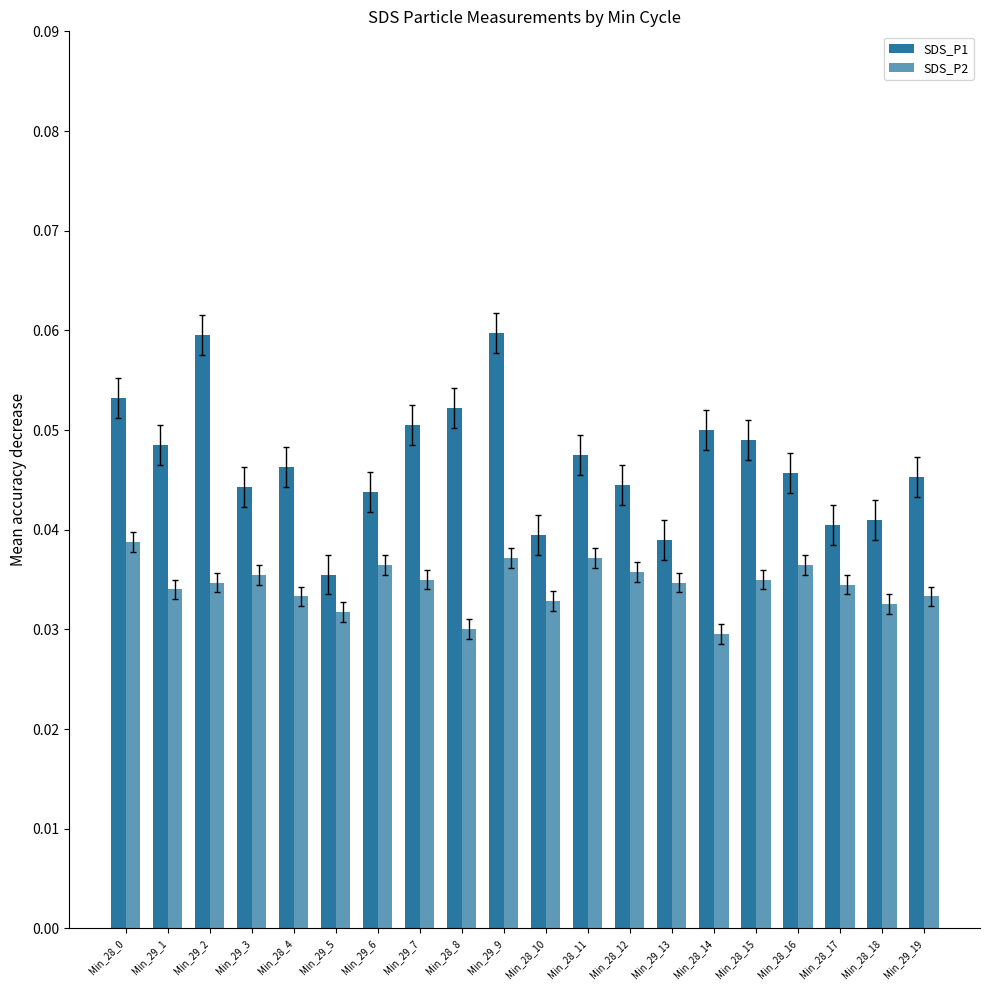

True or false: SDS_P1 has a value of 0.0 at Min_28_17.

True